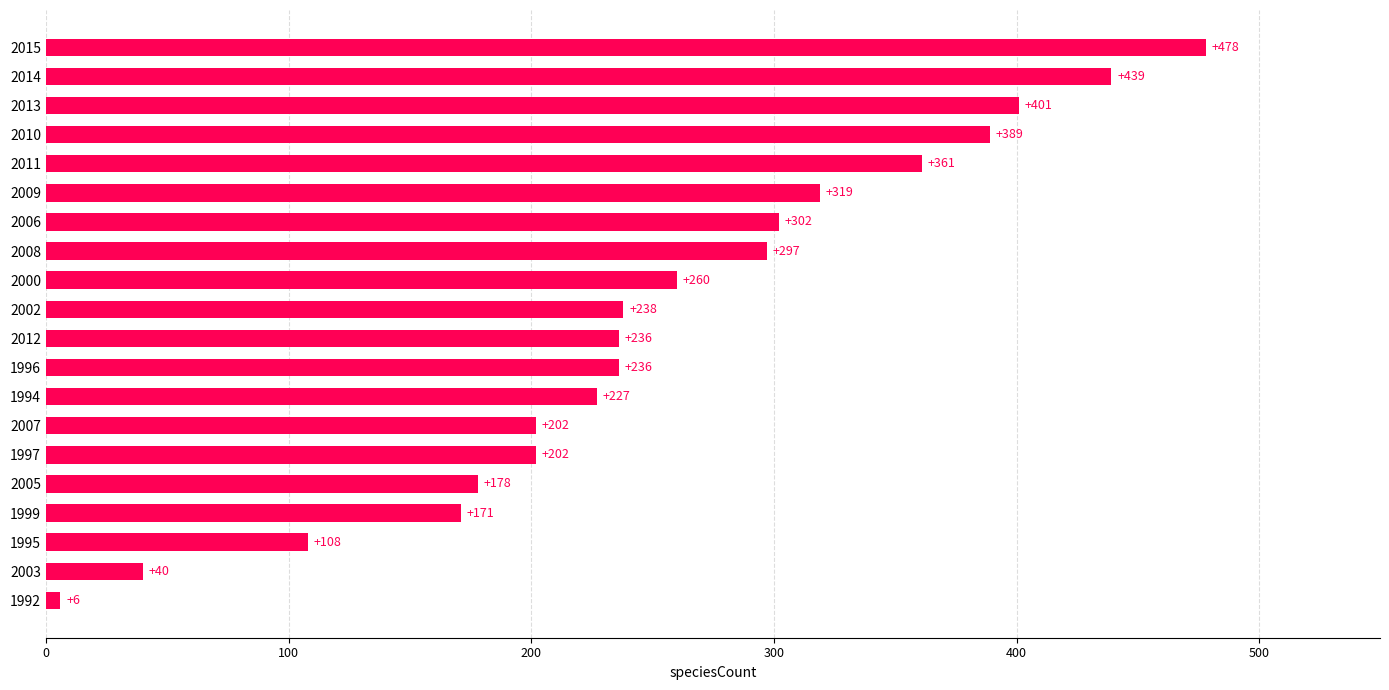

How many bars are there in total?

20